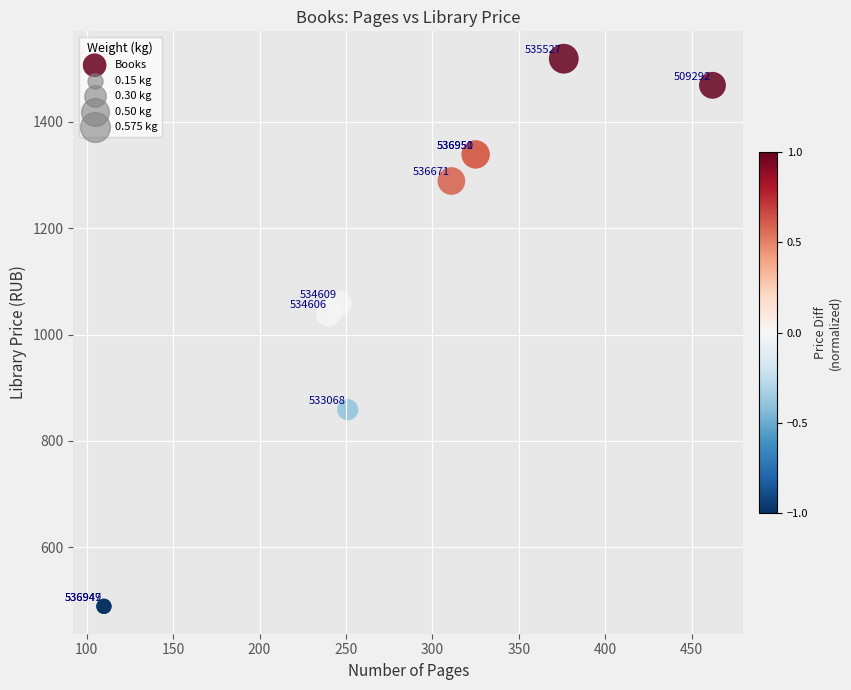

What Y value in the scatter plot is closest to 1004?

1039